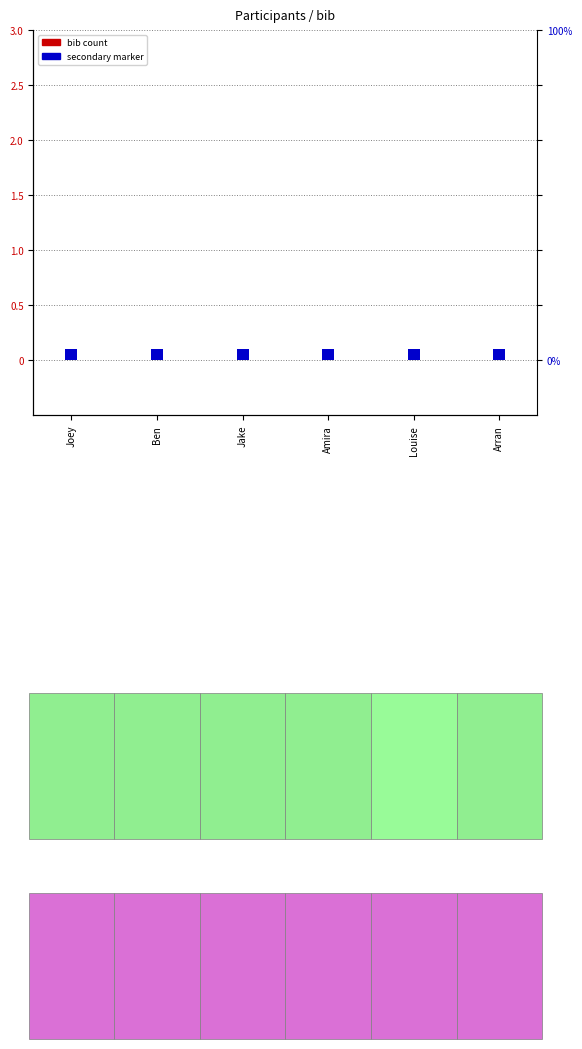

Which has a higher value, Ben or Joey?

Ben